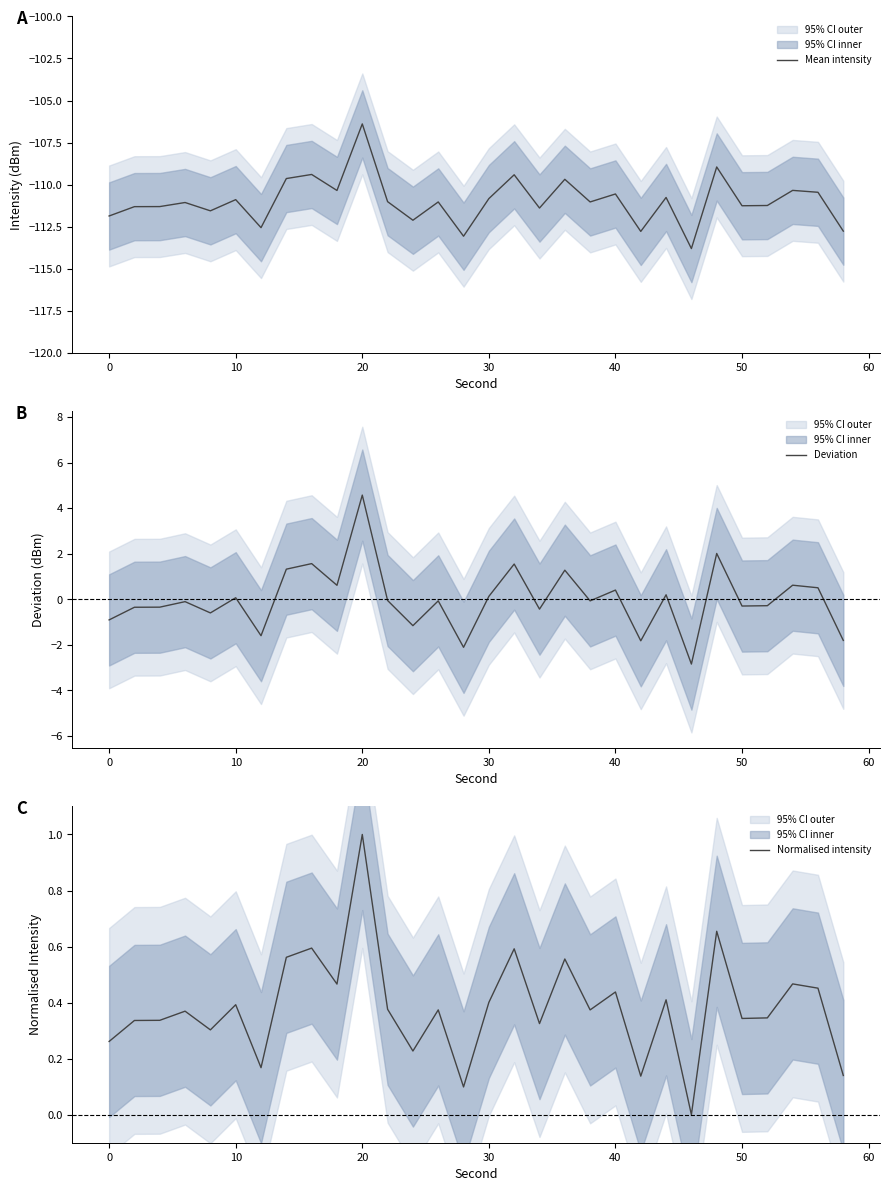

At how many categories does at least one series exceed -6?

30